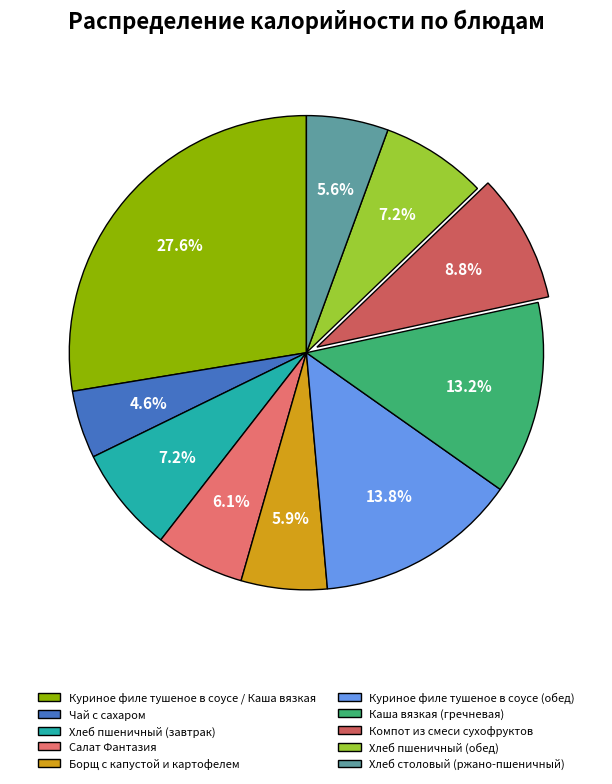

How many slices are in this pie chart?

10